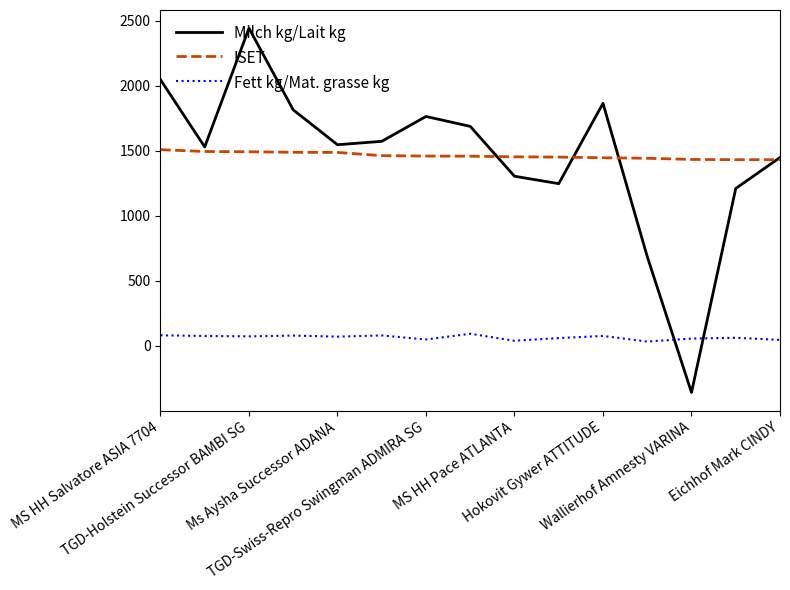

Which series has the largest range (max minus min)?

Milch kg/Lait kg